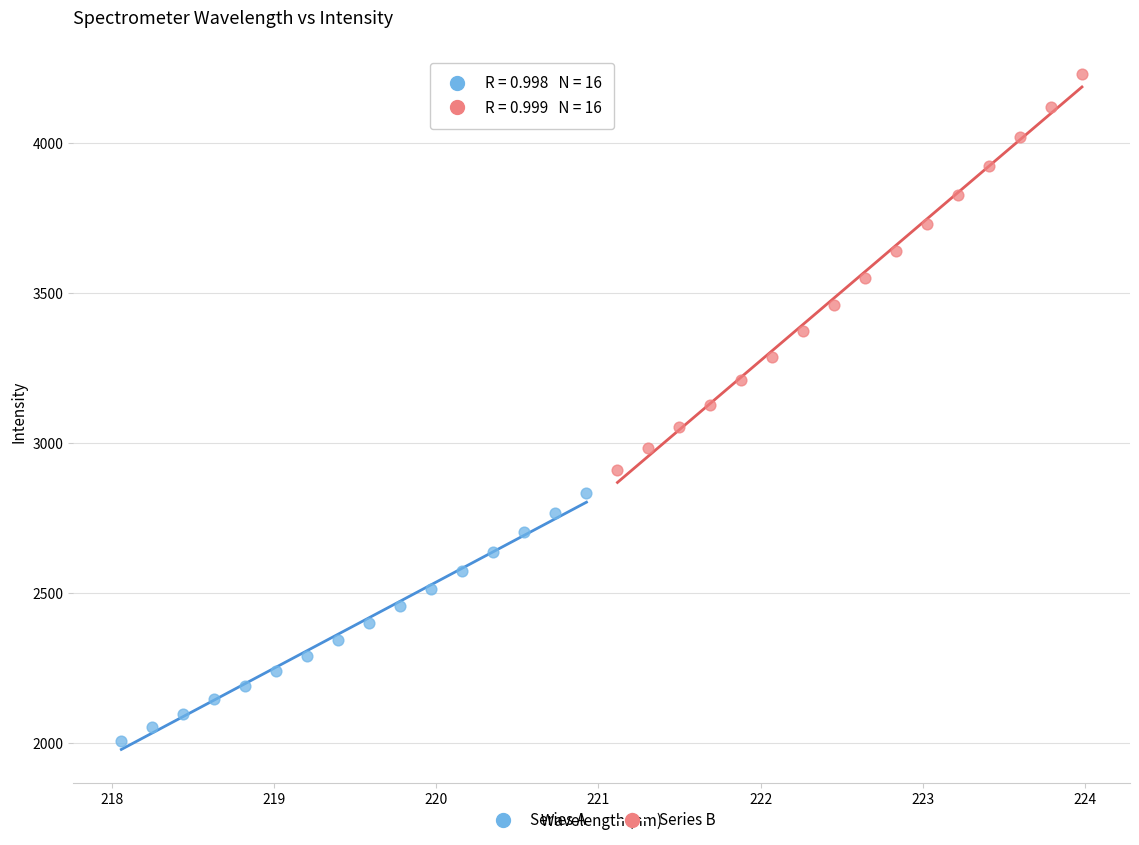

Which series has the widest spread of Y values?

Series B